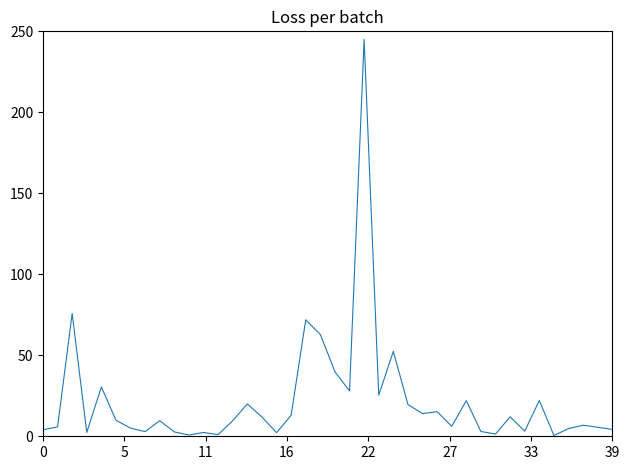

What is the greatest value displayed?

245.0